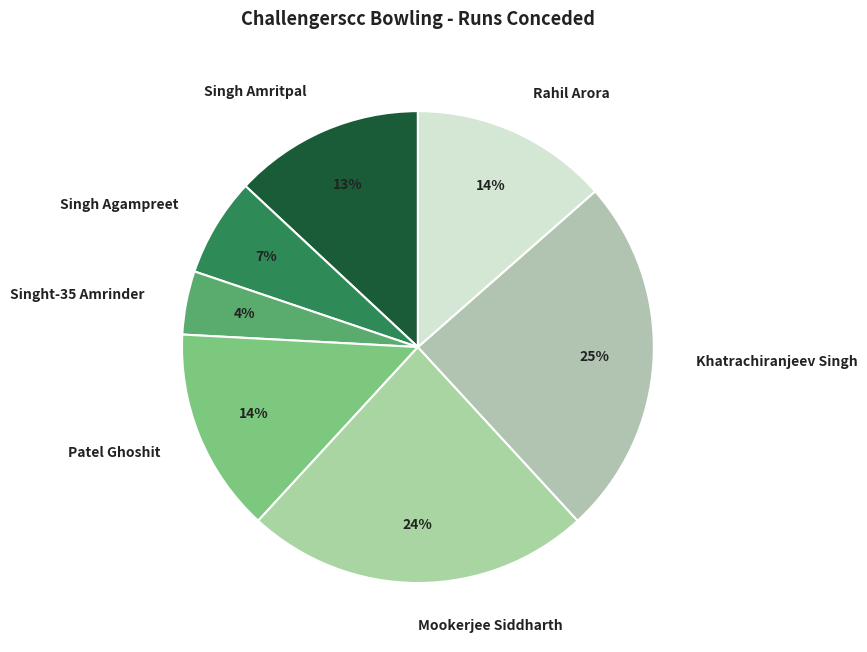

To the nearest percent, what portion does Mookerjee Siddharth represent?

24%